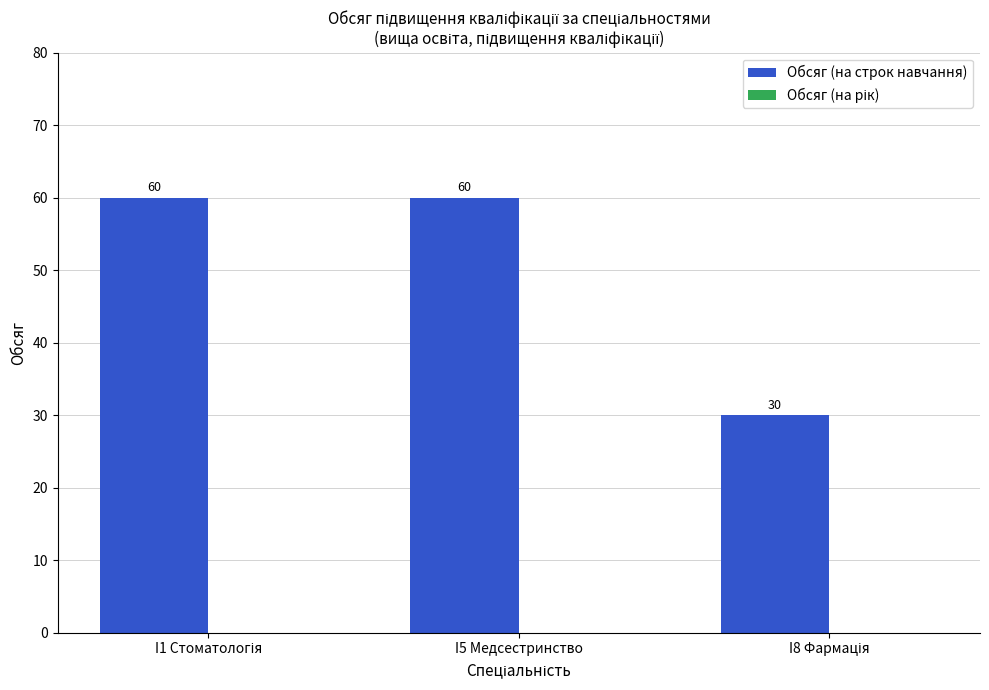

How many values are between 30 and 60?

3